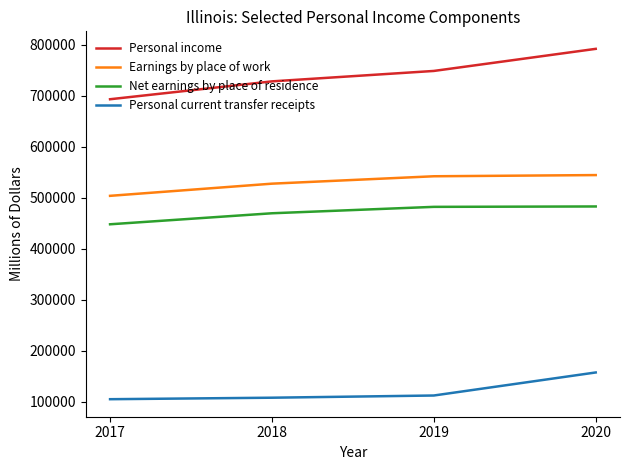

At how many categories does at least one series exceed 308921?

4